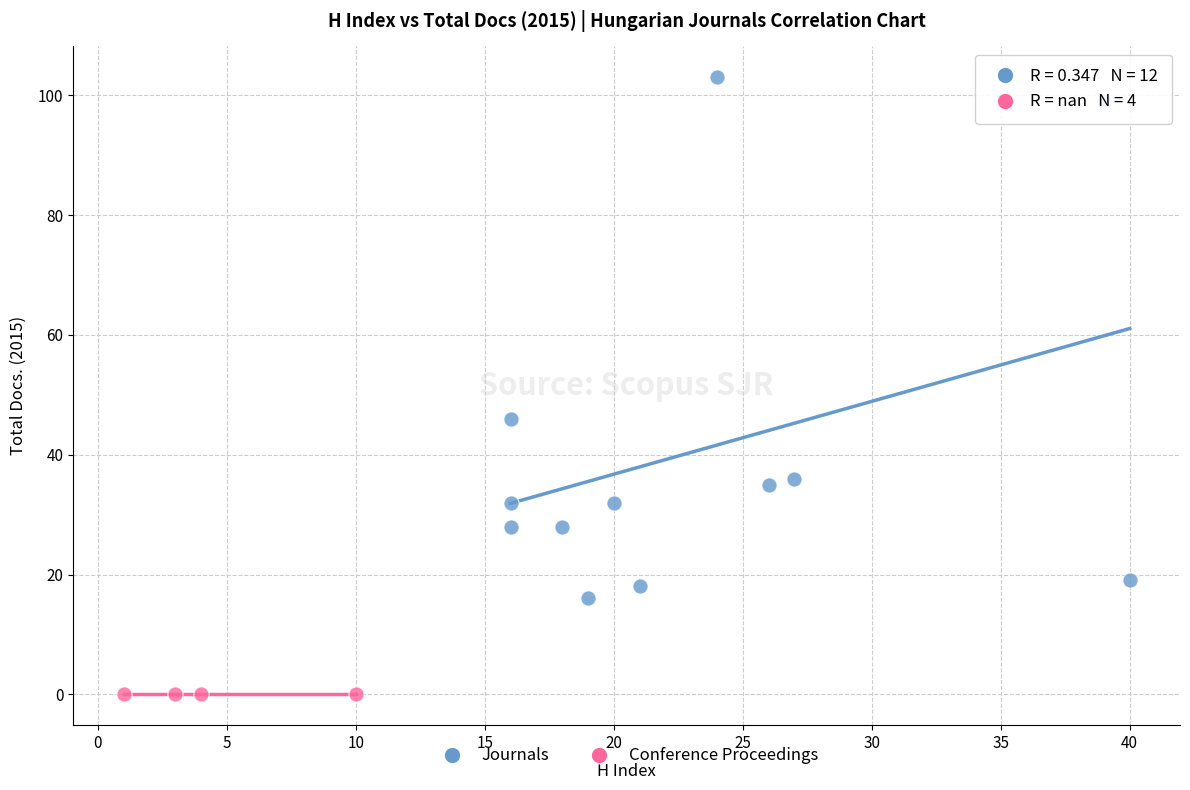

Which series reaches the maximum Y coordinate?

Journals